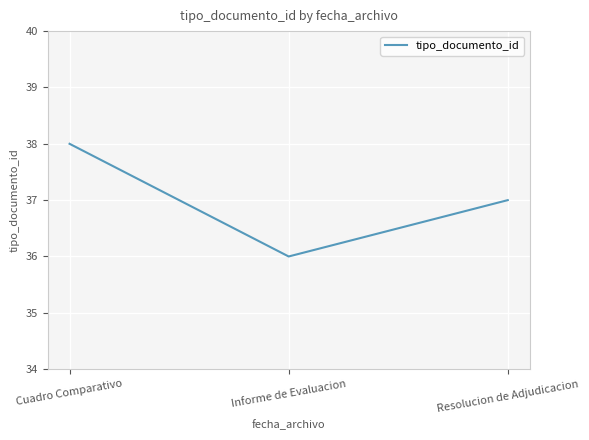

What is the change in value from Cuadro Comparativo to Resolucion de Adjudicacion?

-1